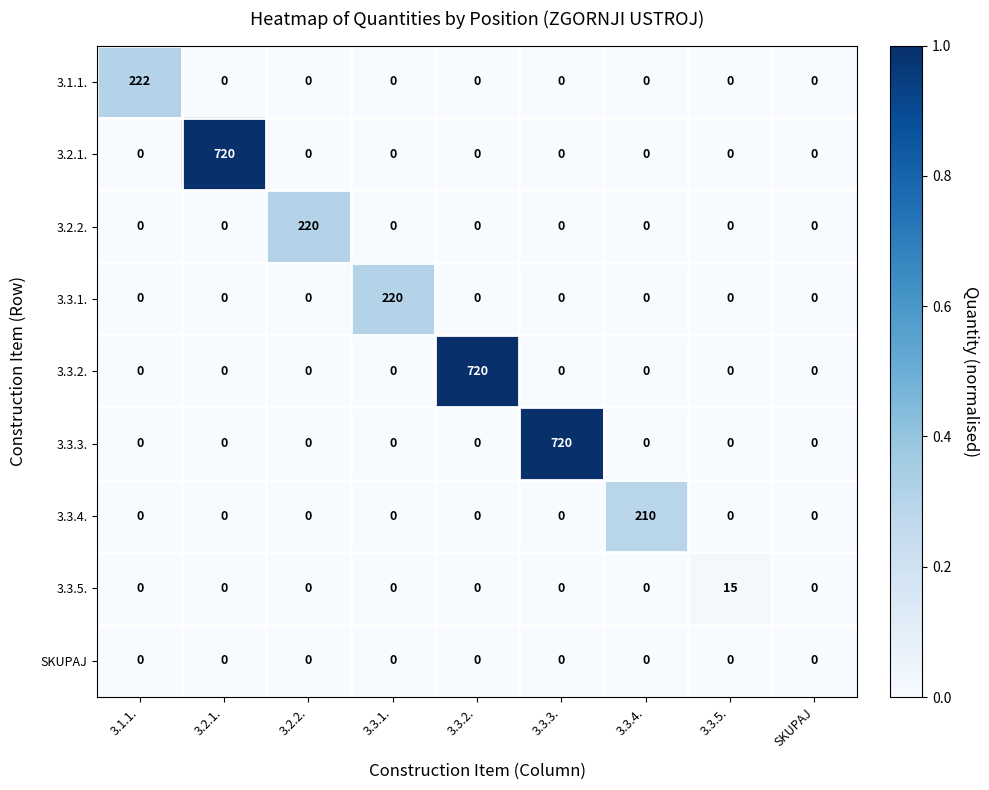

Count the number of data series in this chart.

9